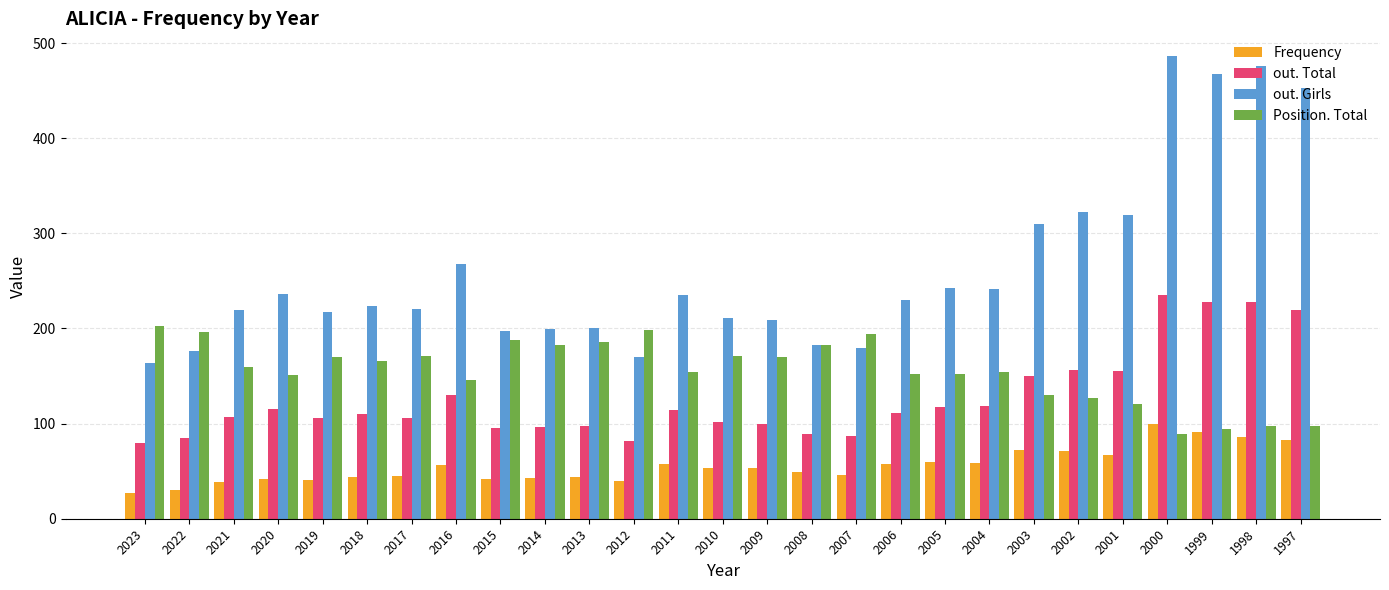

How many values in the Position. Total series are below 159?

13